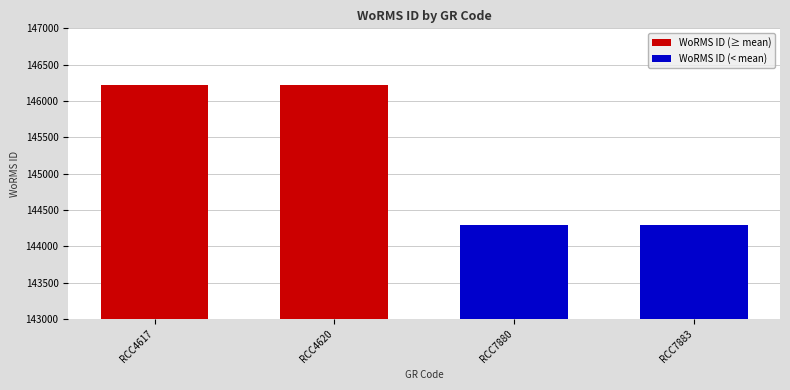

What is the value of the 4th bar from the left?

144287